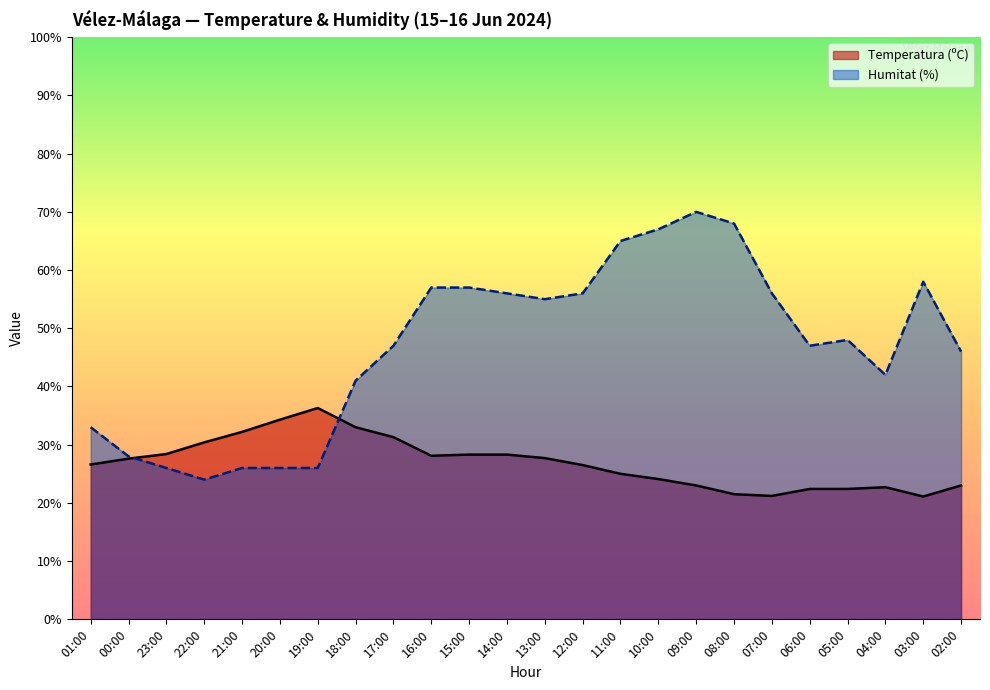

Reading right to left, list all the values displayed in this chart.

Temperatura (ºC): 02:00=23.0	03:00=21.1	04:00=22.7	05:00=22.4	06:00=22.4	07:00=21.2	08:00=21.5	09:00=23.0	10:00=24.1	11:00=25.0	12:00=26.5	13:00=27.7	14:00=28.3	15:00=28.3	16:00=28.1	17:00=31.3	18:00=33.0	19:00=36.3	20:00=34.3	21:00=32.2	22:00=30.4	23:00=28.4	00:00=27.6	01:00=26.6
Humitat (%): 02:00=46.0	03:00=58.0	04:00=42.0	05:00=48.0	06:00=47.0	07:00=56.0	08:00=68.0	09:00=70.0	10:00=67.0	11:00=65.0	12:00=56.0	13:00=55.0	14:00=56.0	15:00=57.0	16:00=57.0	17:00=47.0	18:00=41.0	19:00=26.0	20:00=26.0	21:00=26.0	22:00=24.0	23:00=26.0	00:00=28.0	01:00=33.0